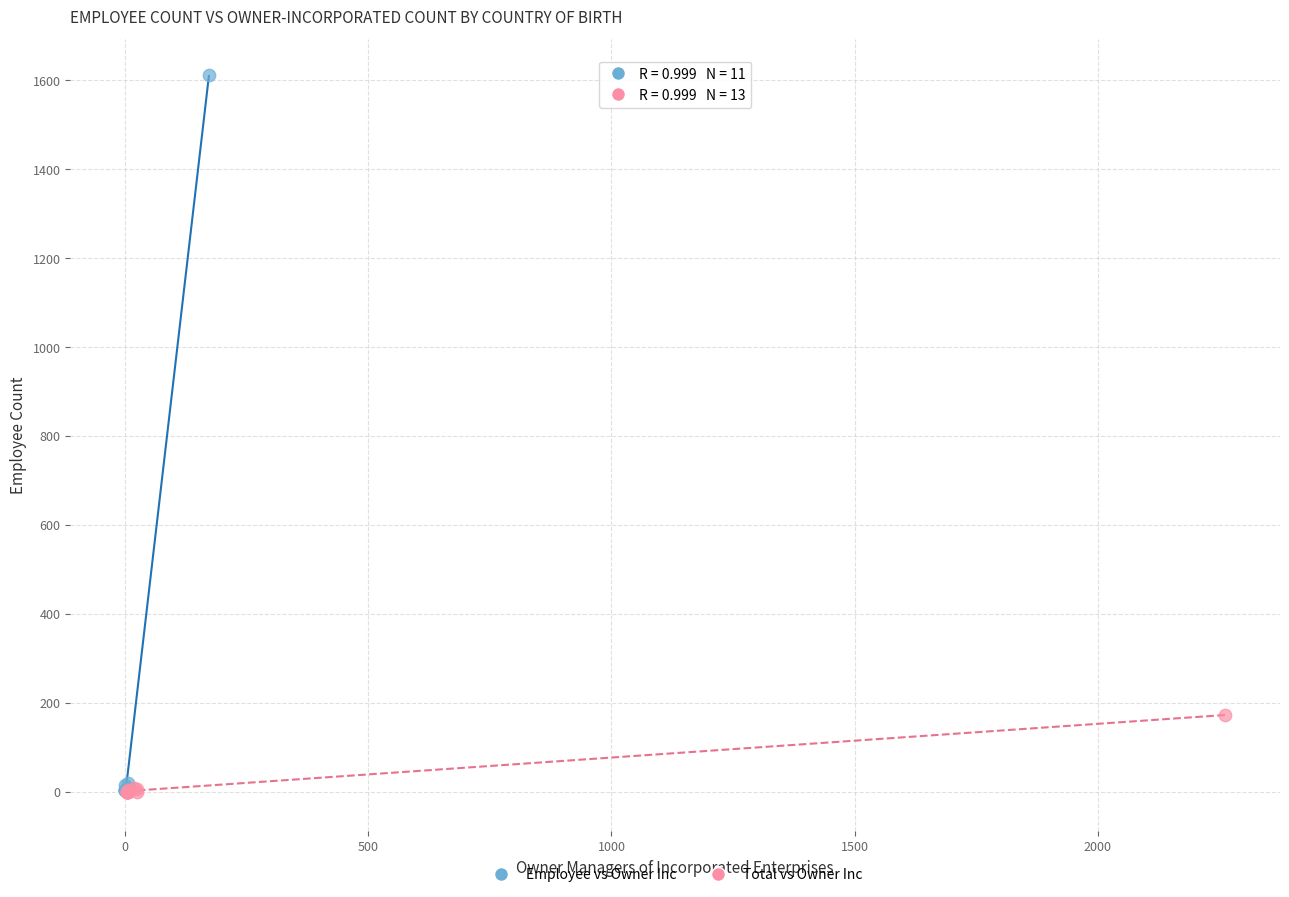

Which series reaches the maximum Y coordinate?

Employee vs Owner Inc